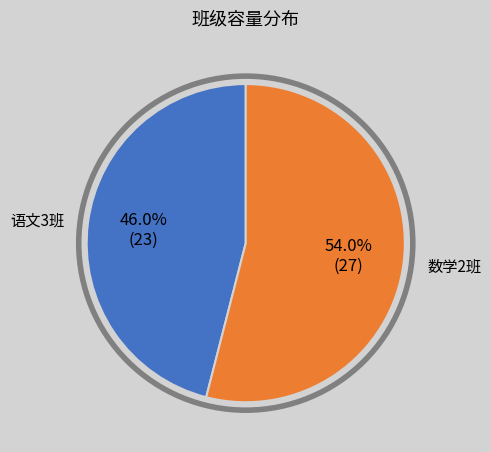

What is the ratio of the value at 语文3班 to the value at 数学2班?

0.9